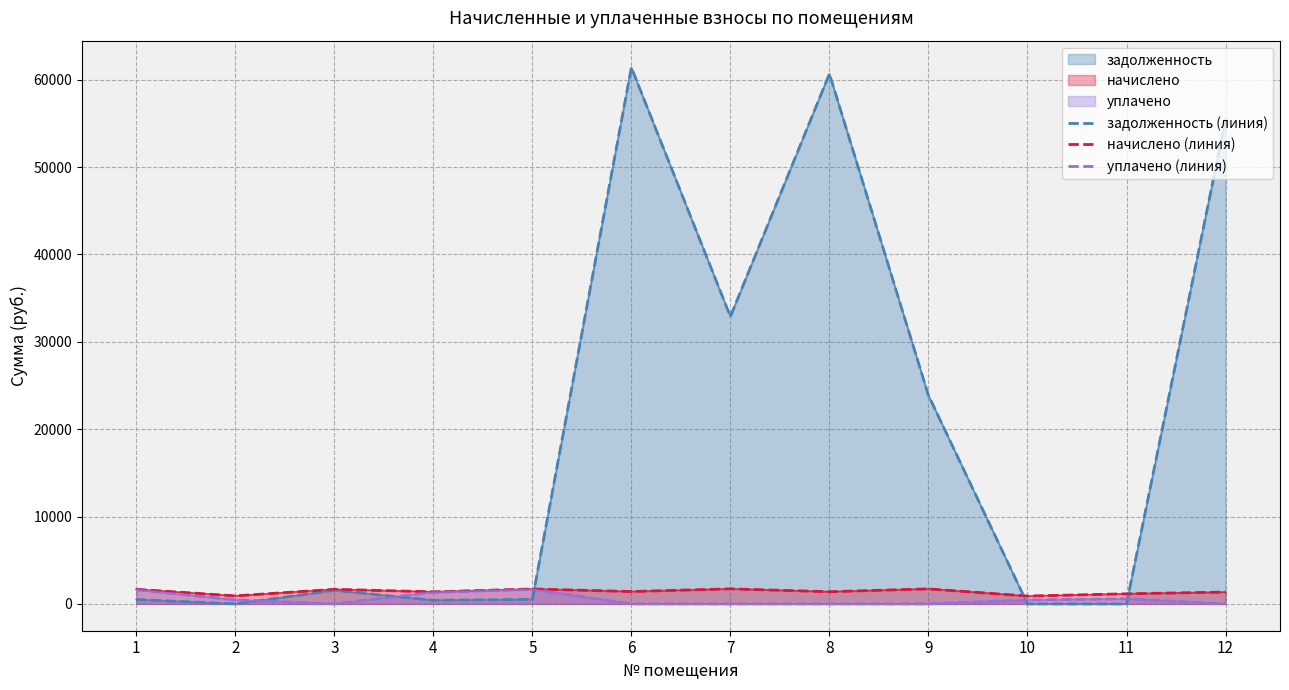

The value of начислено (линия) at 3 is 2909.2. True or false?

False